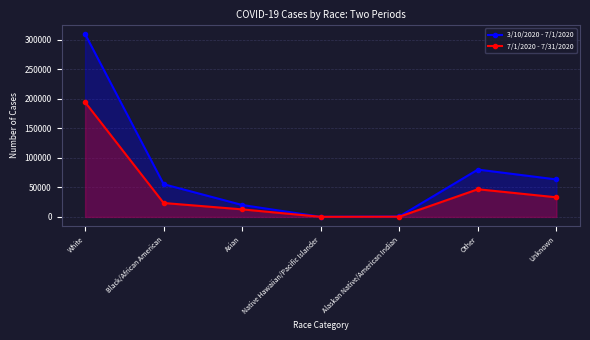

What is the total value across all series at Other?

126942